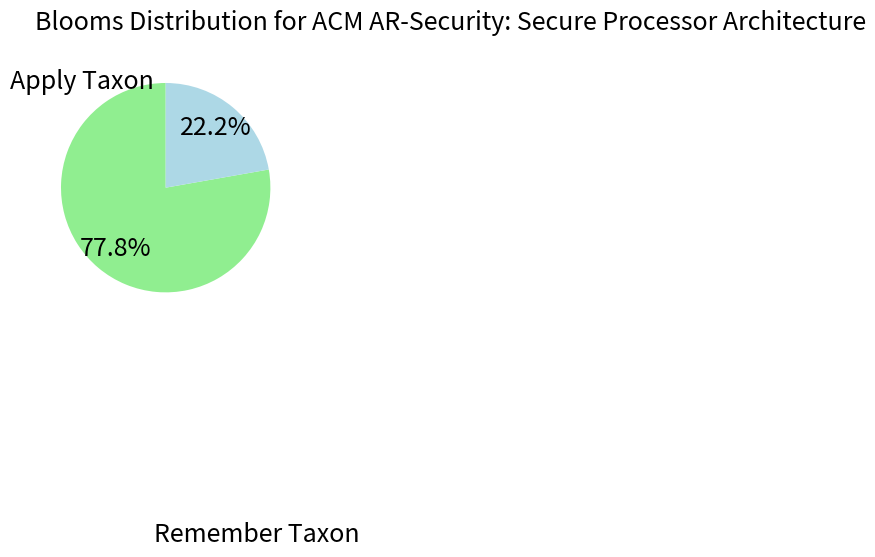

Is there any slice that represents more than half of the pie?

Yes